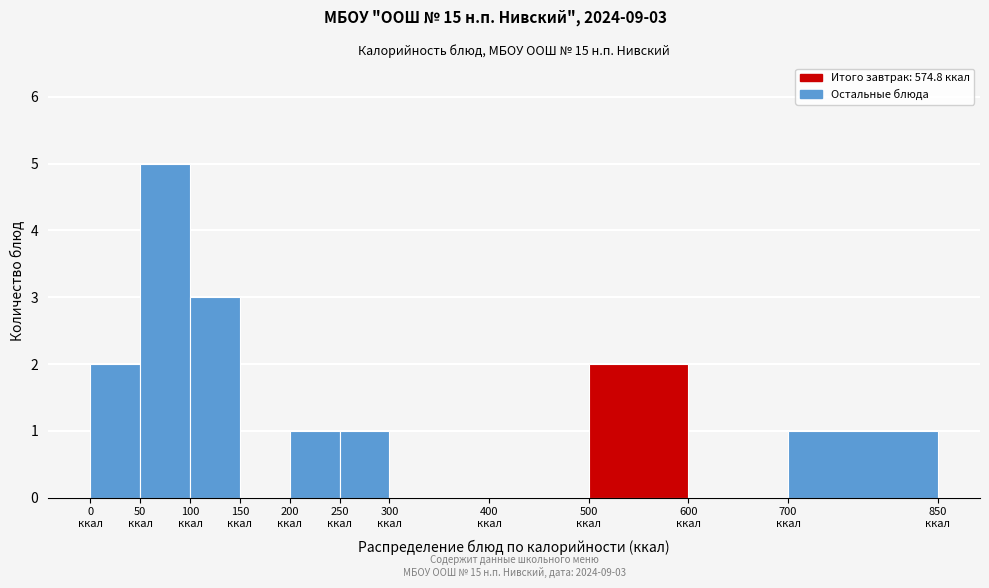

Over which range of the x-axis is the bar tallest?

50 to 100